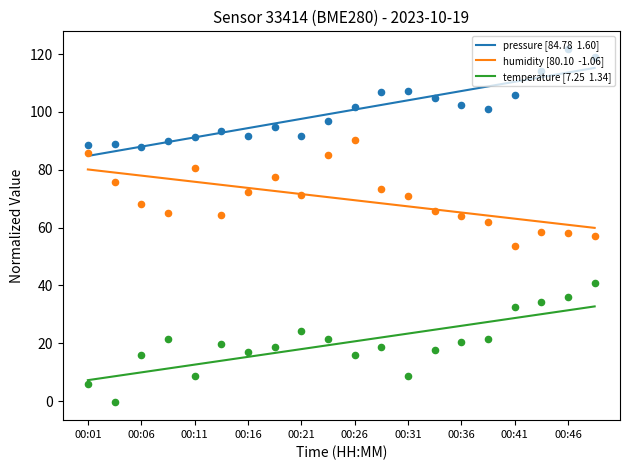

Which series has the widest spread of Y values?

temperature